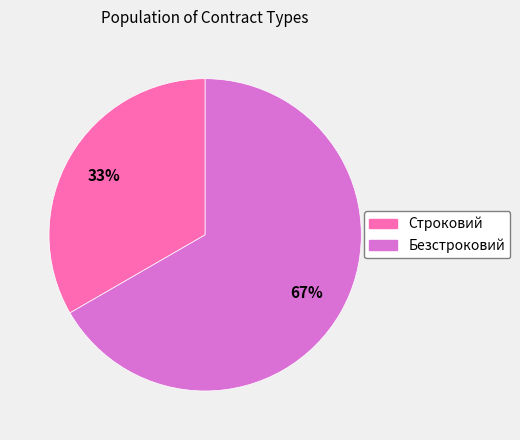

Which slice is the largest?

Безстроковий